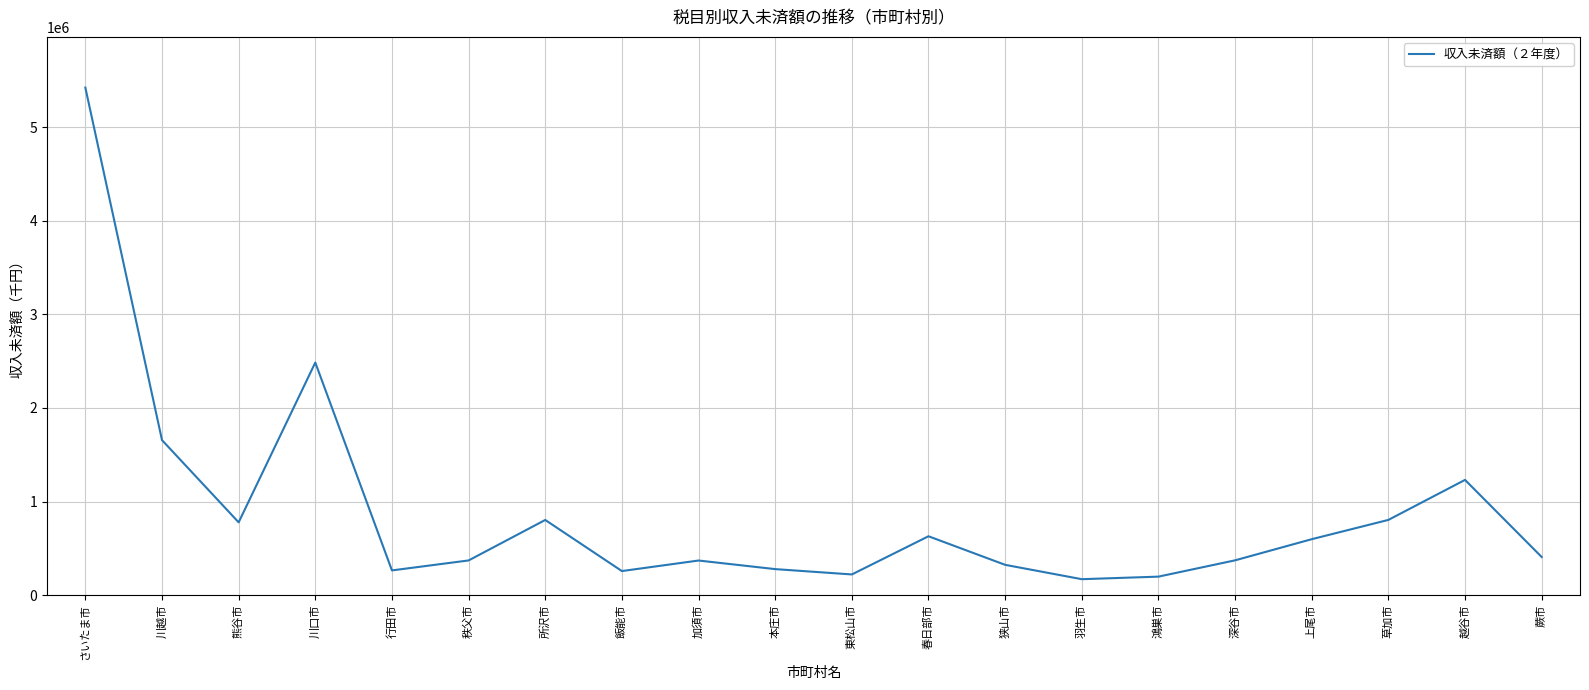

True or false: the data shows 597326 at 上尾市.

True